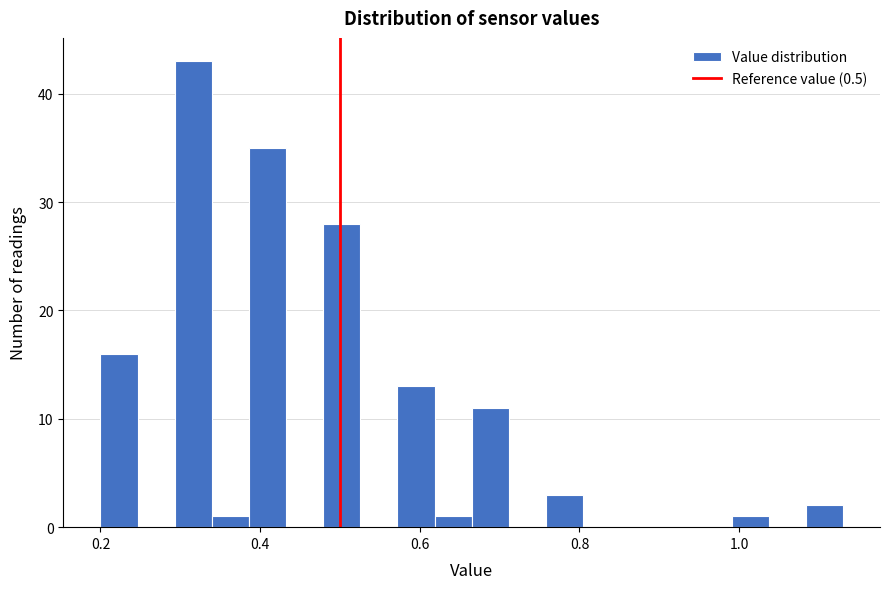

Read against the x-axis, roughly where is the centre of the tallest bar?

0.32